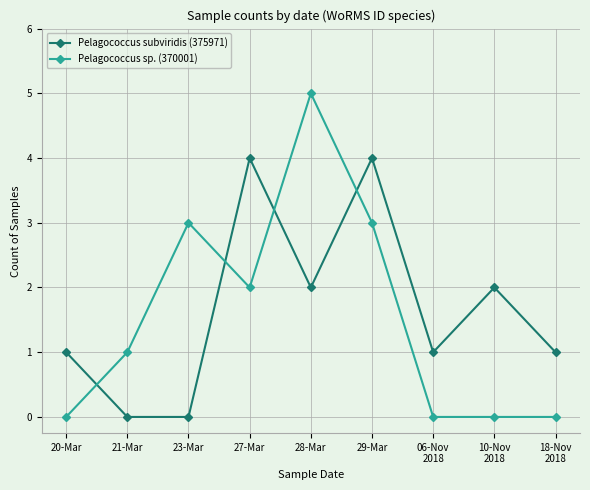

What position from the left is 18-Nov
2018?

9